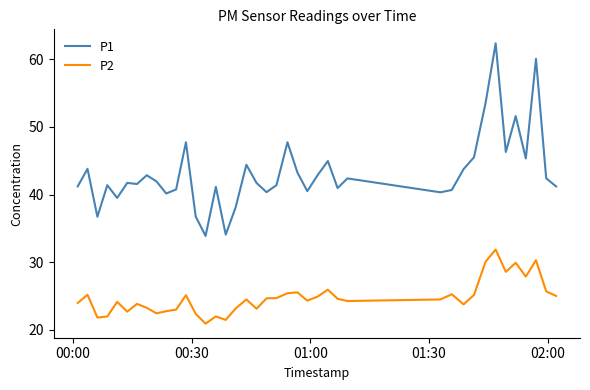

Which series has the widest spread of values?

P1